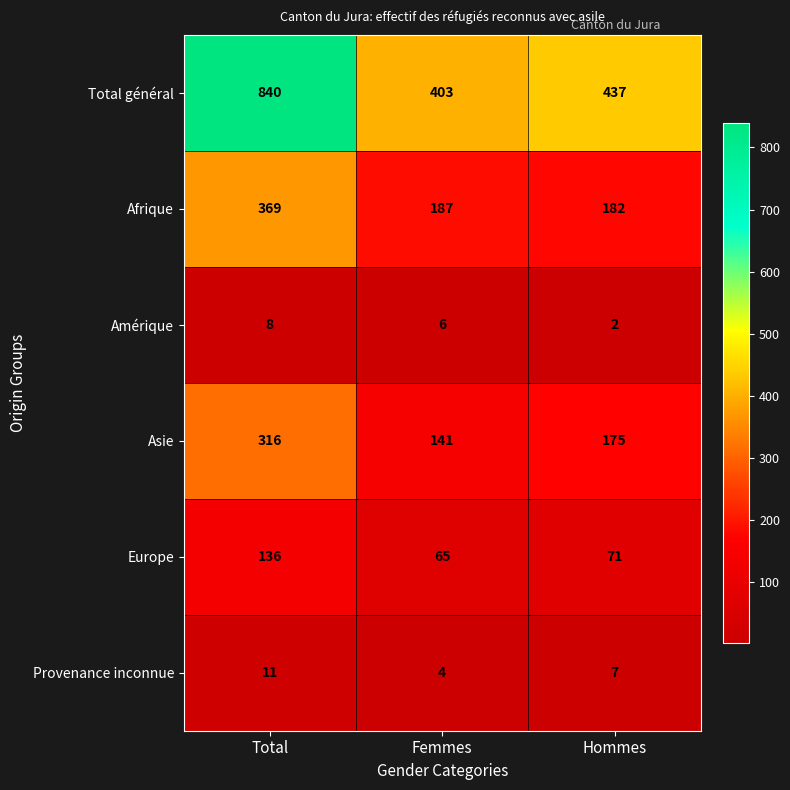

The value of Afrique at Hommes is 182. True or false?

True